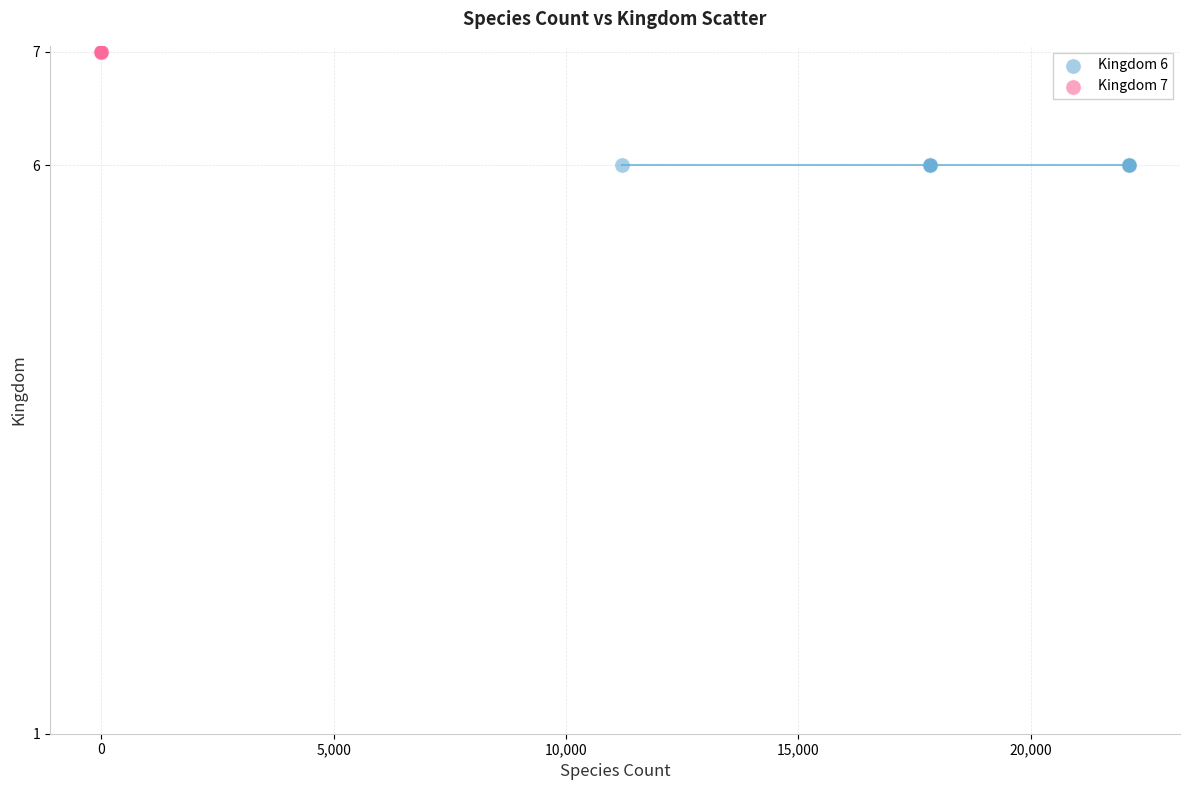

Which series contains the lowest Y value?

Kingdom 6